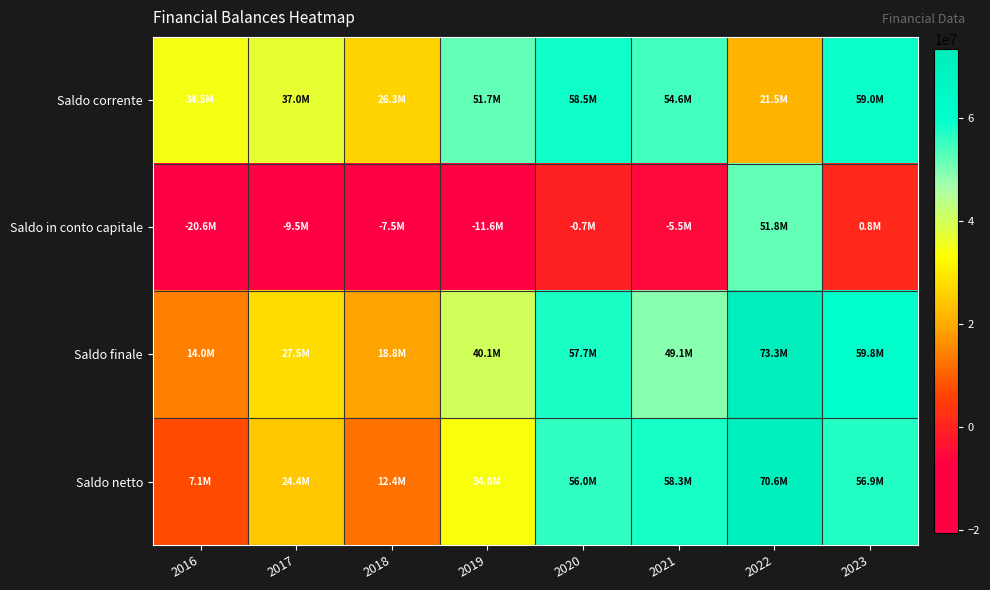

At which category is the sum across all series the highest?

2022